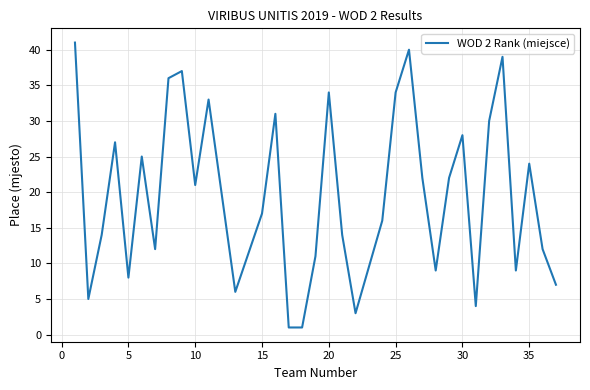

What is the greatest value displayed?

41